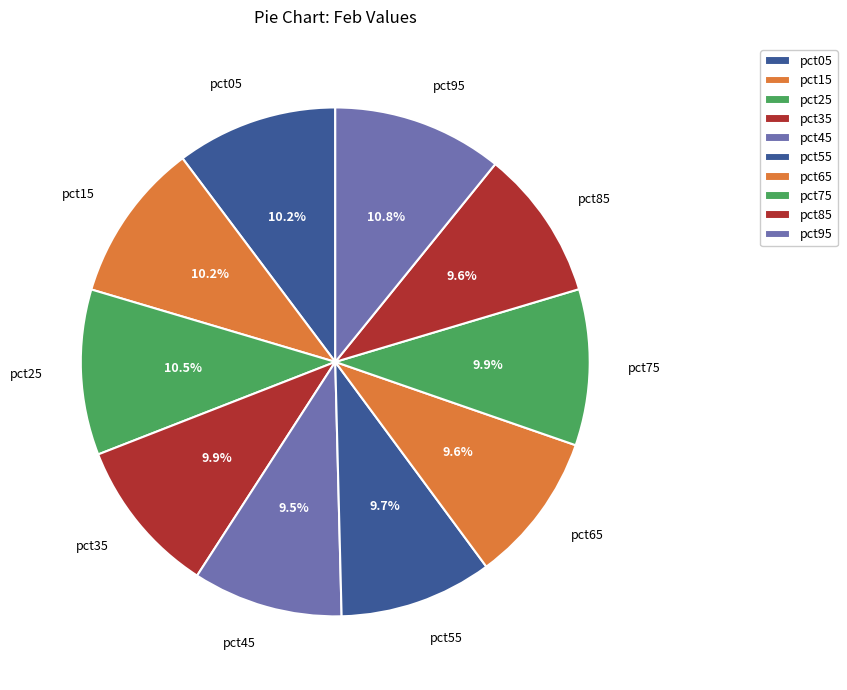

What percentage is the pct85 slice, to the nearest percent?

10%